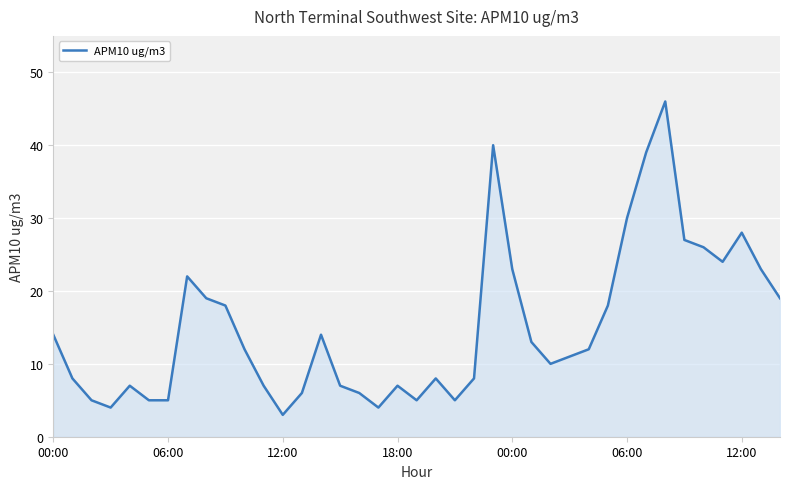

What is the minimum value shown in the chart?

3